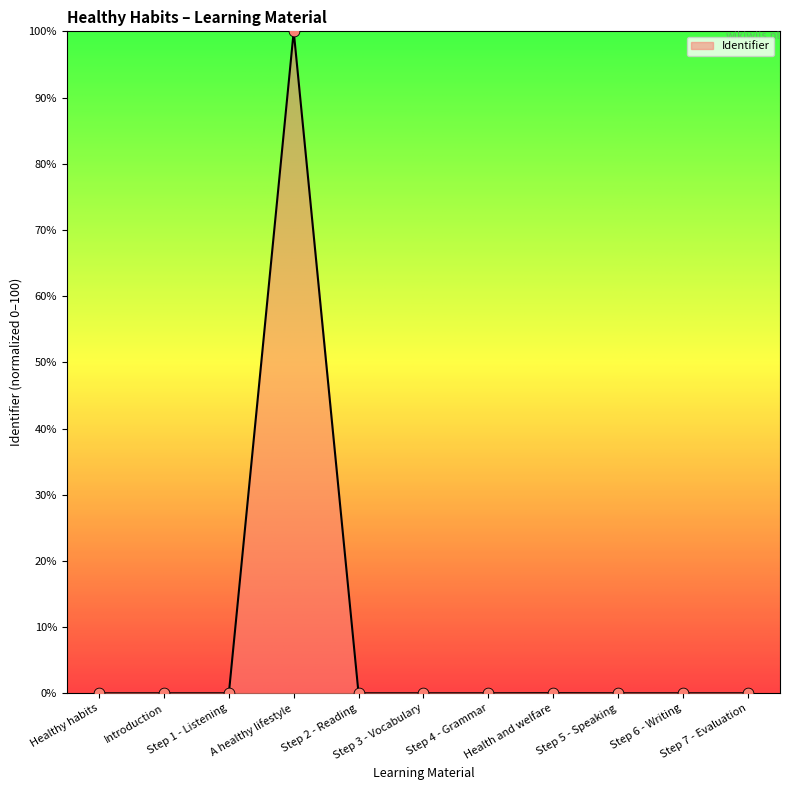

What is the difference between the maximum and minimum values?

100.0